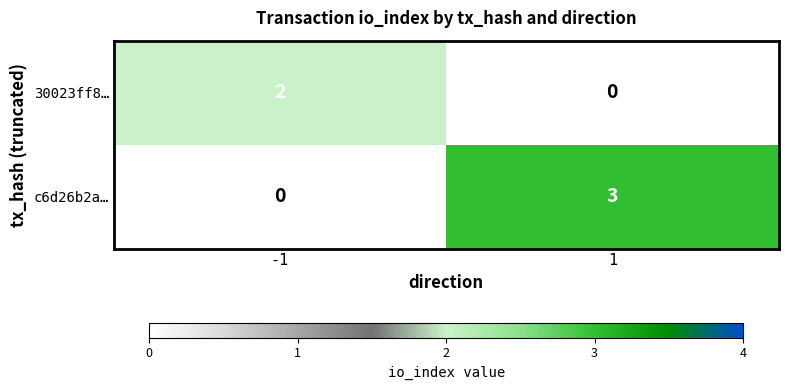

At how many categories does at least one series exceed 0?

2